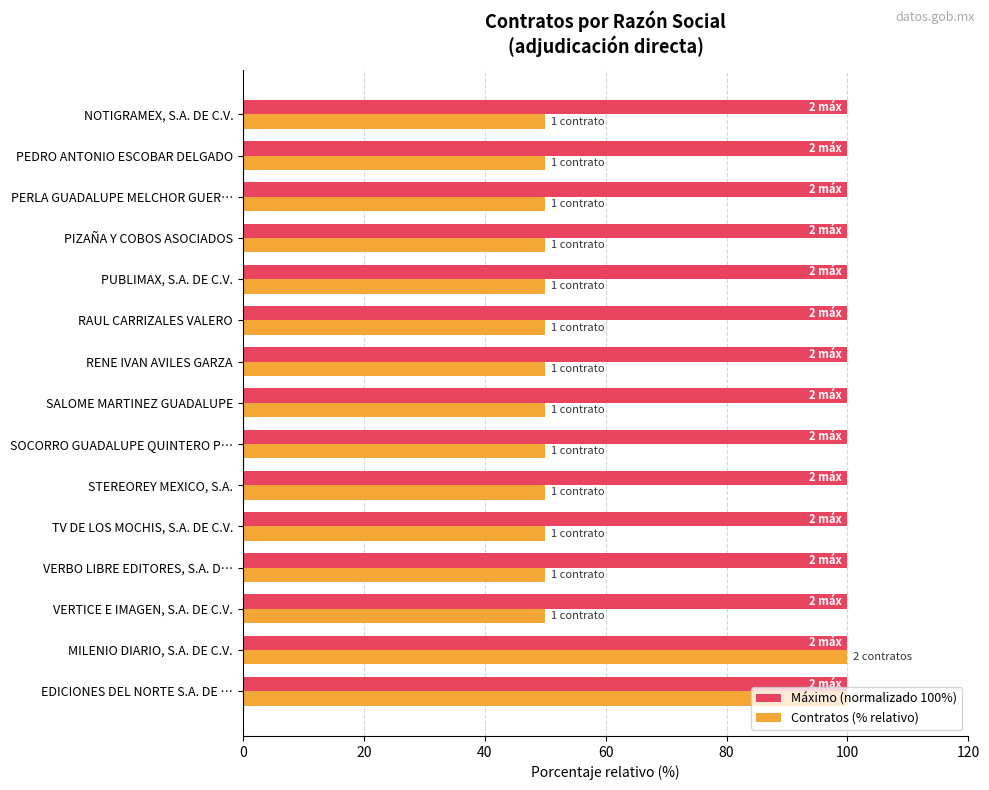

What is the smallest value displayed?

50